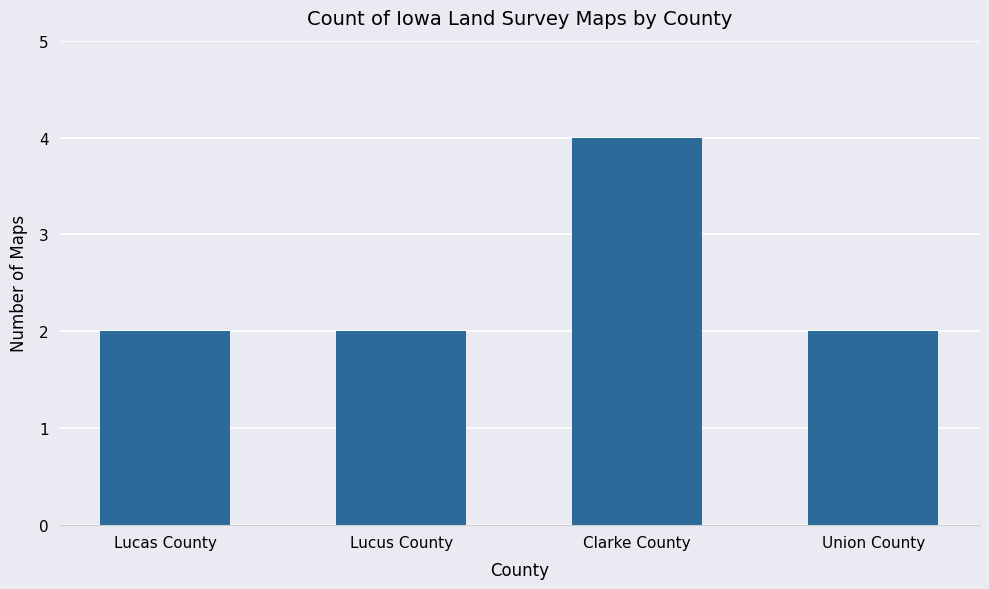

Does the chart contain any negative values?

No